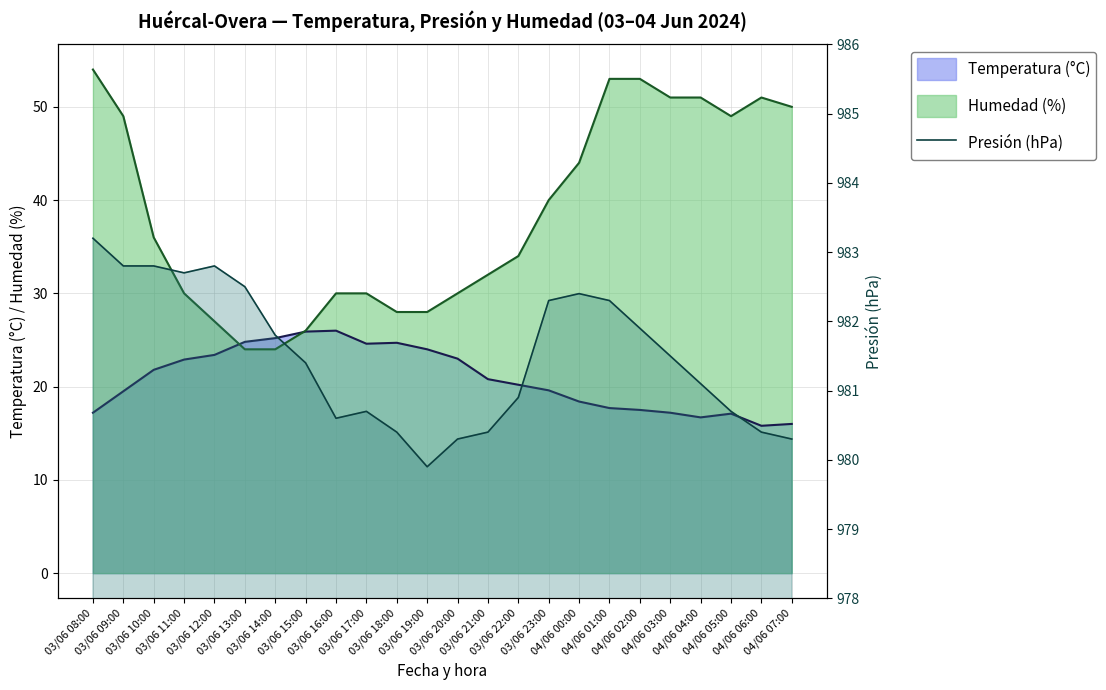

What is the maximum value shown in the chart?

983.2